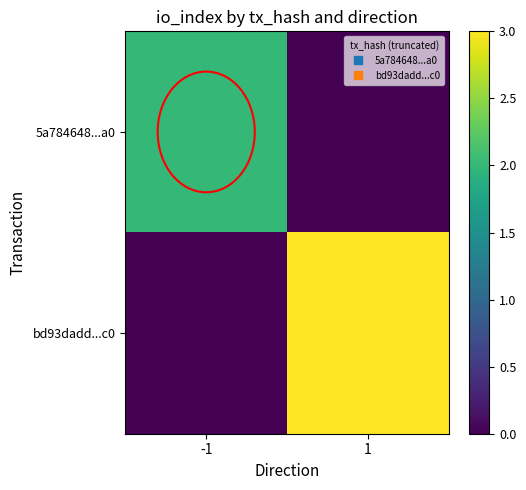

Between -1 and 1, which series saw the biggest shift?

bd93dadd...c0